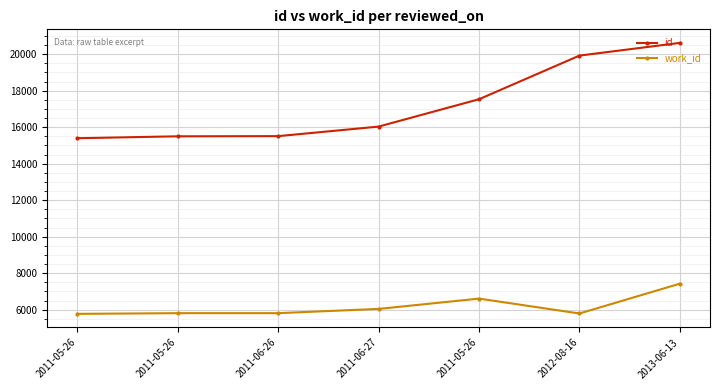

Rank the series by their maximum value, from highest to lowest.

id, work_id